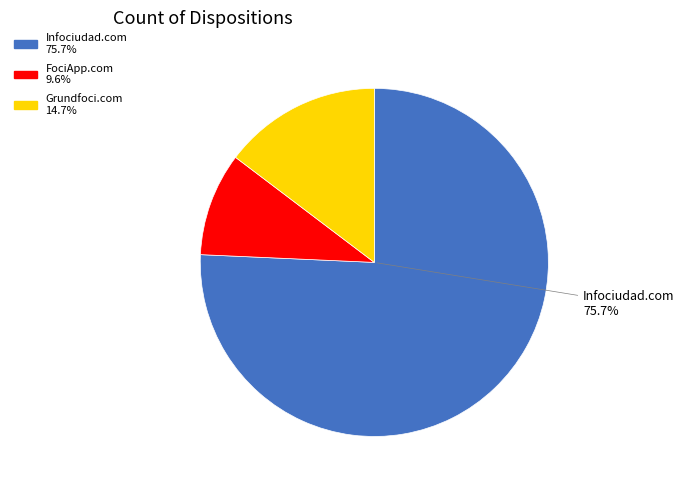

Is there any slice that represents more than half of the pie?

Yes